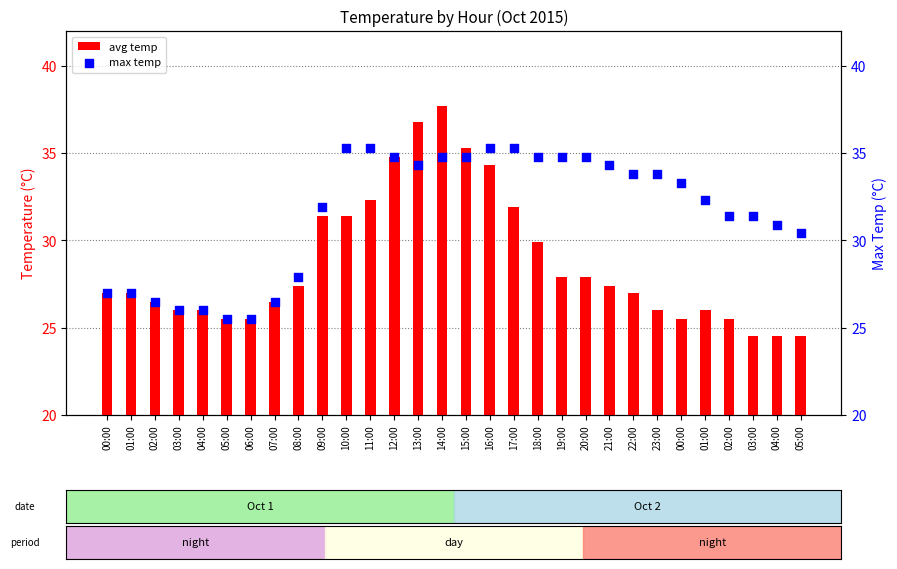

Which series has the largest total across all categories?

max temp